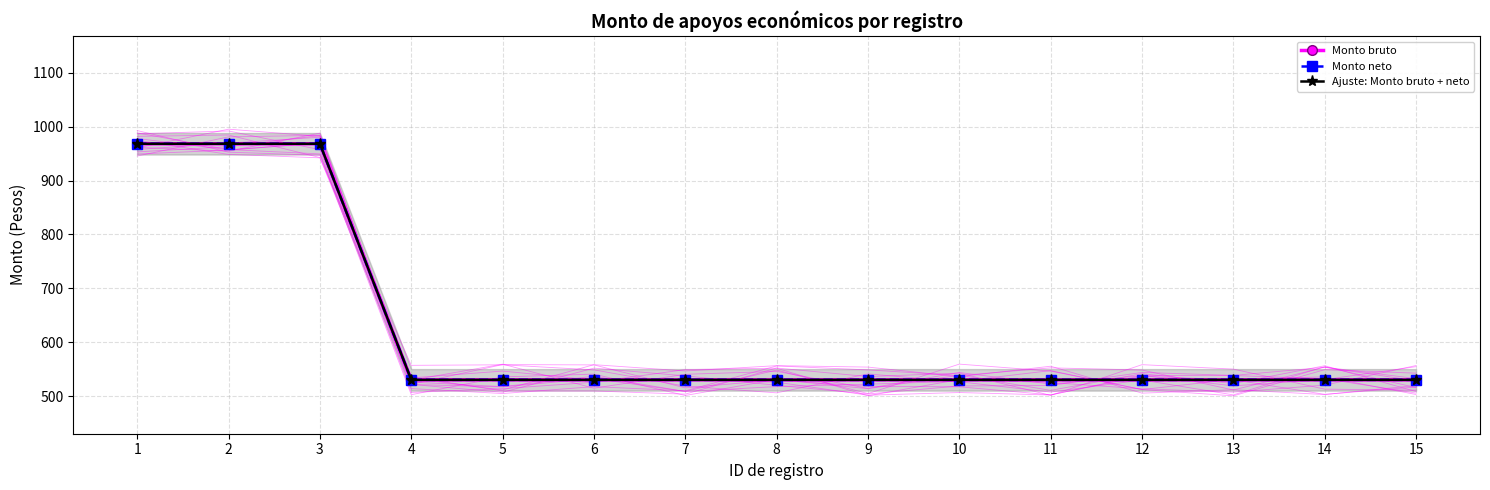

Between 10 and 9, which is larger?

10